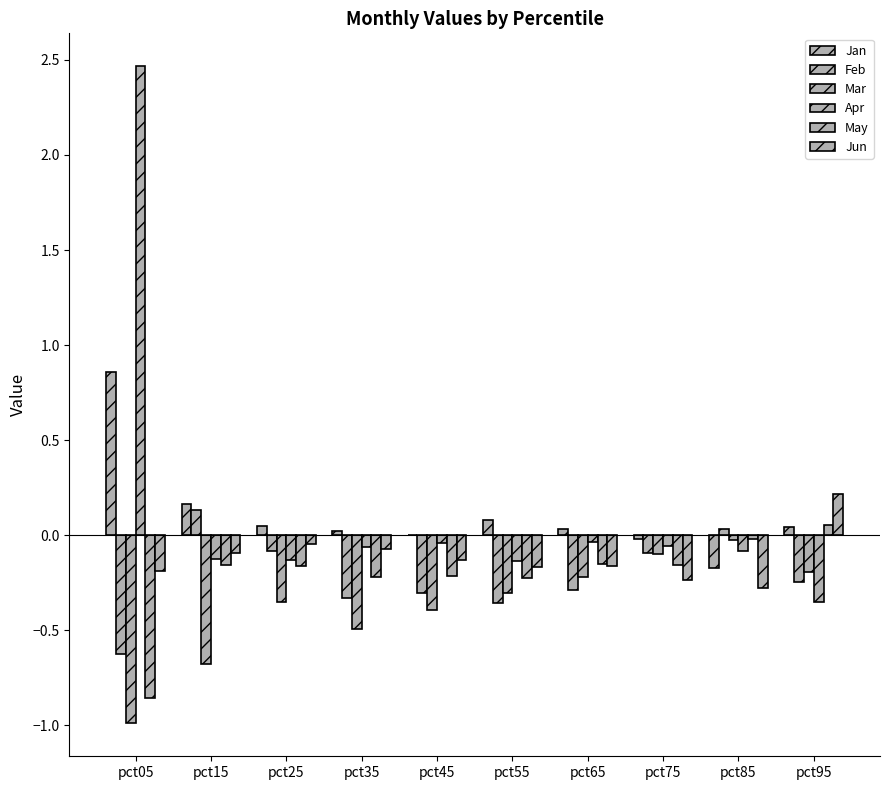

Reading left to right, what are all the values shown in this chart?

Jan: pct05=0.9	pct15=0.2	pct25=0.0	pct35=0.0	pct45=-0.0	pct55=0.1	pct65=0.0	pct75=-0.0	pct85=-0.2	pct95=0.0
Feb: pct05=-0.6	pct15=0.1	pct25=-0.1	pct35=-0.3	pct45=-0.3	pct55=-0.4	pct65=-0.3	pct75=-0.1	pct85=0.0	pct95=-0.2
Mar: pct05=-1.0	pct15=-0.7	pct25=-0.4	pct35=-0.5	pct45=-0.4	pct55=-0.3	pct65=-0.2	pct75=-0.1	pct85=-0.0	pct95=-0.2
Apr: pct05=2.5	pct15=-0.1	pct25=-0.1	pct35=-0.1	pct45=-0.0	pct55=-0.1	pct65=-0.0	pct75=-0.1	pct85=-0.1	pct95=-0.4
May: pct05=-0.9	pct15=-0.2	pct25=-0.2	pct35=-0.2	pct45=-0.2	pct55=-0.2	pct65=-0.2	pct75=-0.2	pct85=-0.0	pct95=0.1
Jun: pct05=-0.2	pct15=-0.1	pct25=-0.0	pct35=-0.1	pct45=-0.1	pct55=-0.2	pct65=-0.2	pct75=-0.2	pct85=-0.3	pct95=0.2